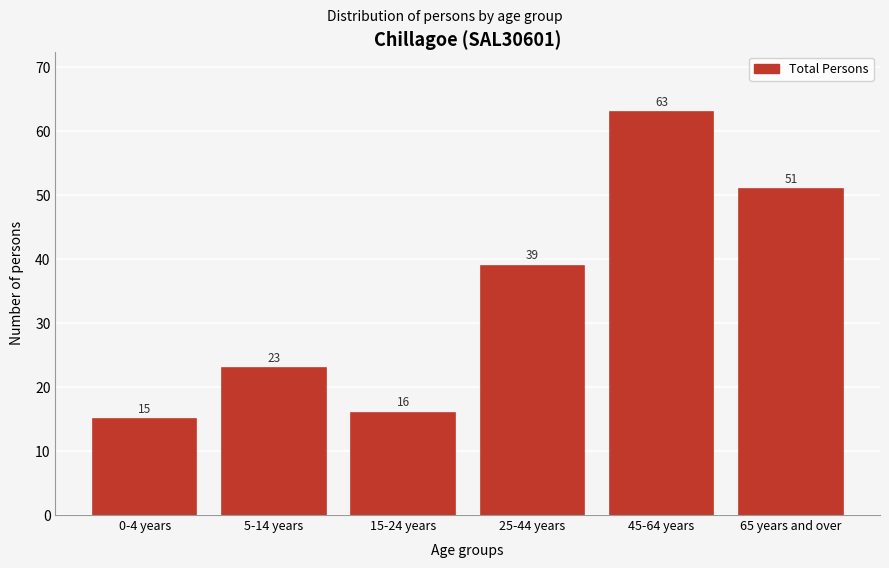

Reading left to right, list all the values displayed in this chart.

0-4 years=15	5-14 years=23	15-24 years=16	25-44 years=39	45-64 years=63	65 years and over=51